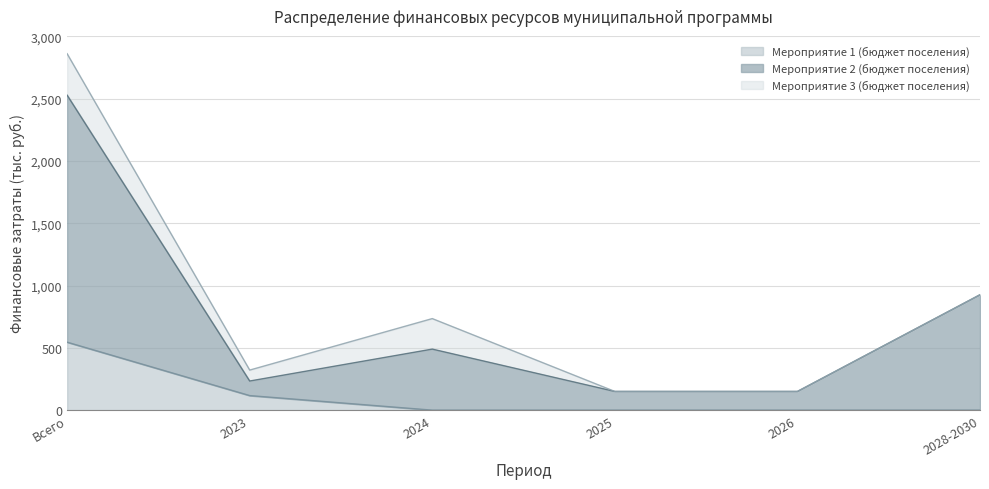

How many lines are shown in the chart?

3